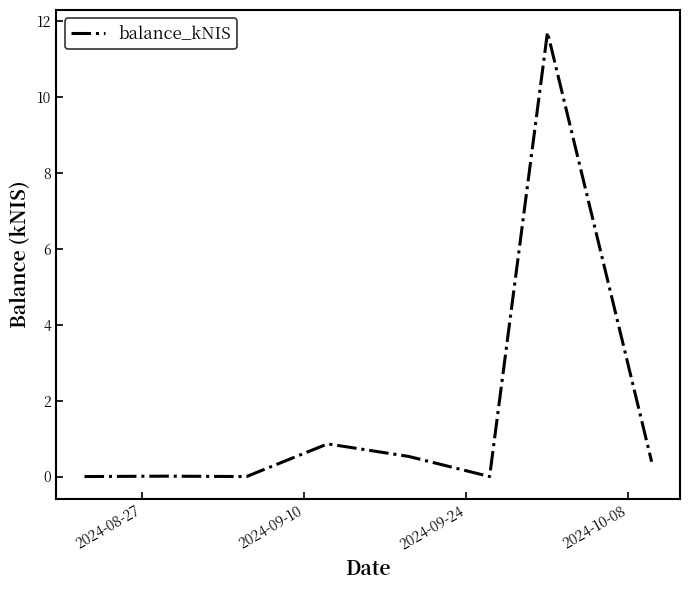

True or false: the data has more than 1 interior local peaks.

True